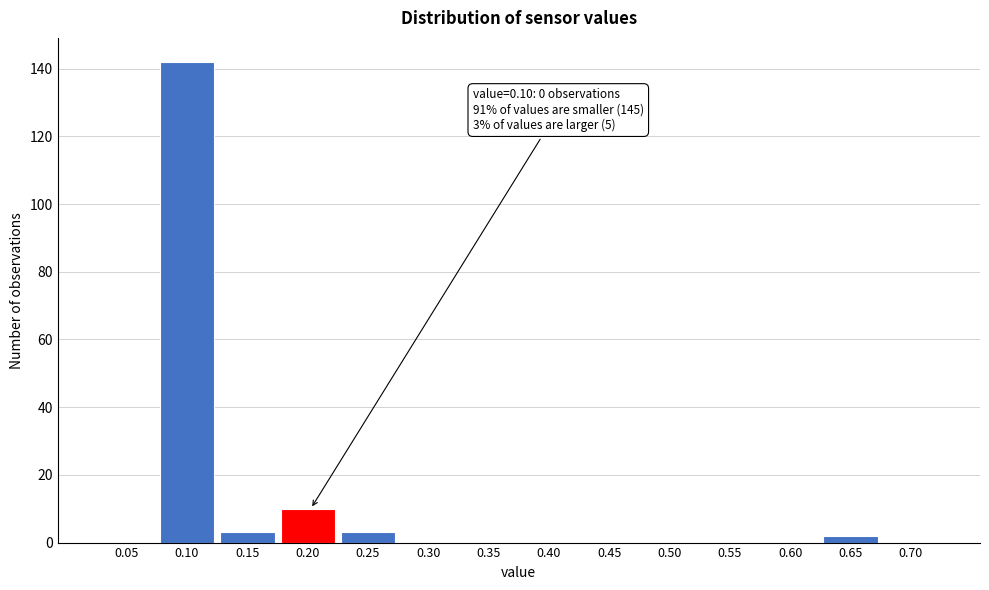

Reading left to right, extract all data points from this chart.

0.05=0	0.10=142	0.15=3	0.20=10	0.25=3	0.30=0	0.35=0	0.40=0	0.45=0	0.50=0	0.55=0	0.60=0	0.65=2	0.70=0